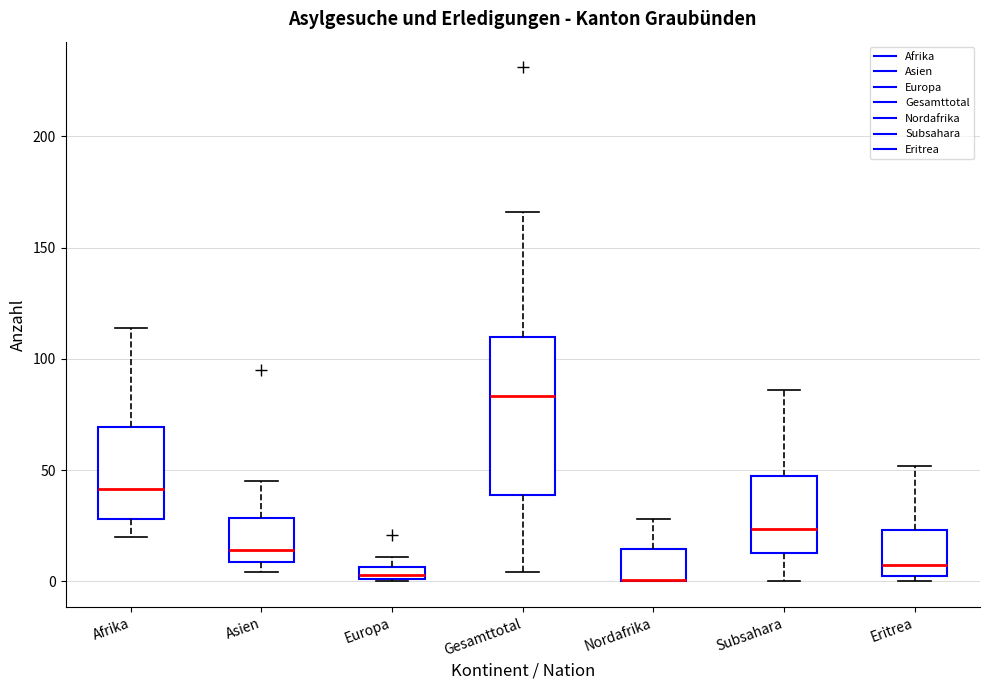

Which box is the tallest, from its lower edge to its upper edge?

Gesamttotal